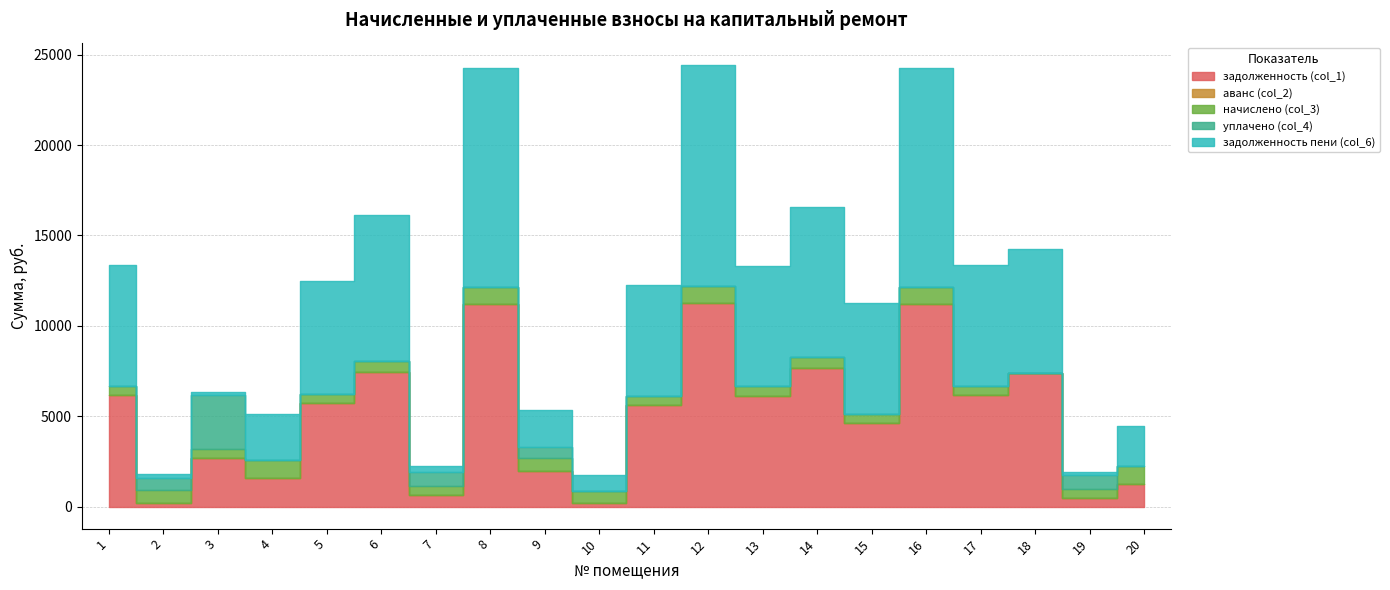

What is the sum of the начислено (col_3) values at 10 and 12?

1618.4